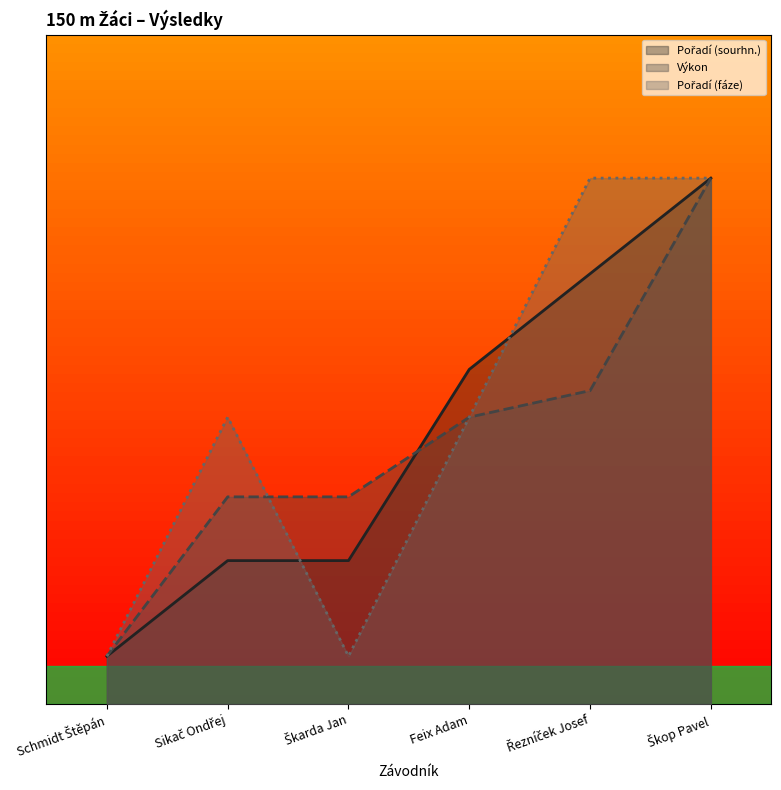

What value does the Pořadí (sourhn.) series have at Škarda Jan?

1.5